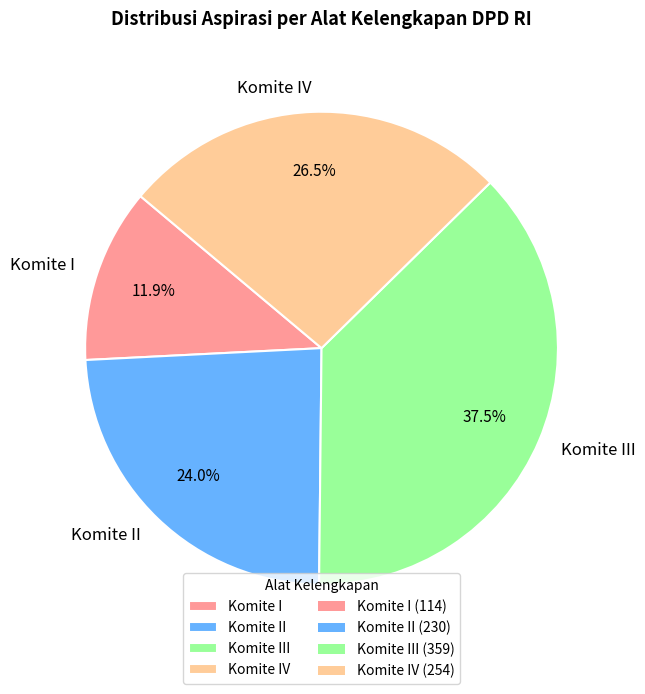

Is there a majority slice in this chart?

No